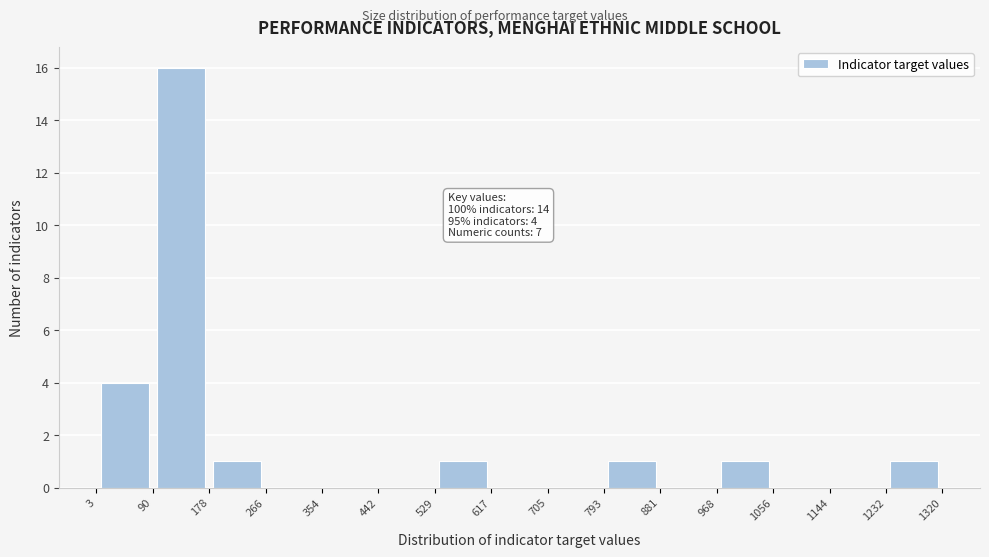

Over which range of the x-axis is the bar tallest?

90 to 178